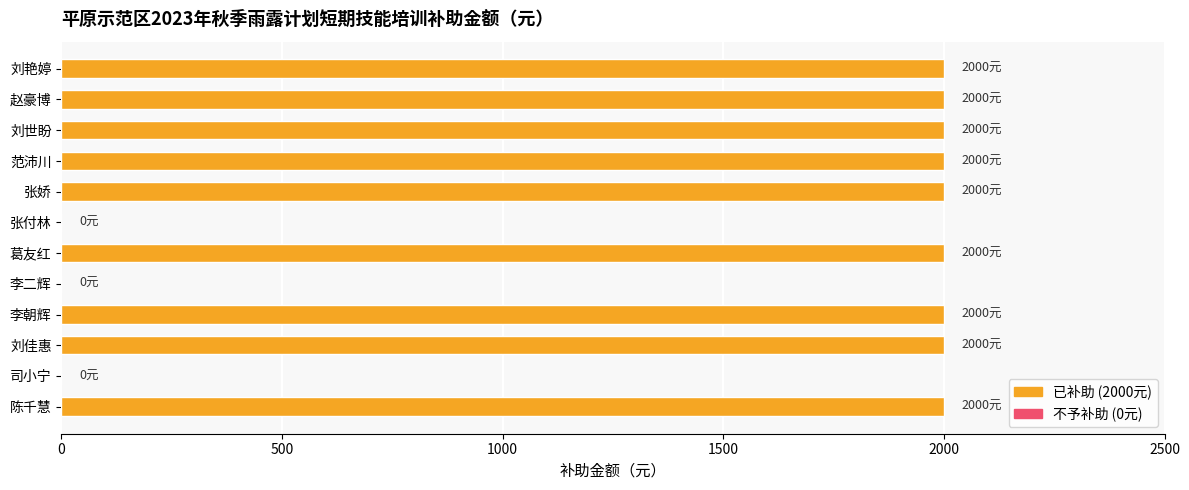

What is the greatest value displayed?

2000